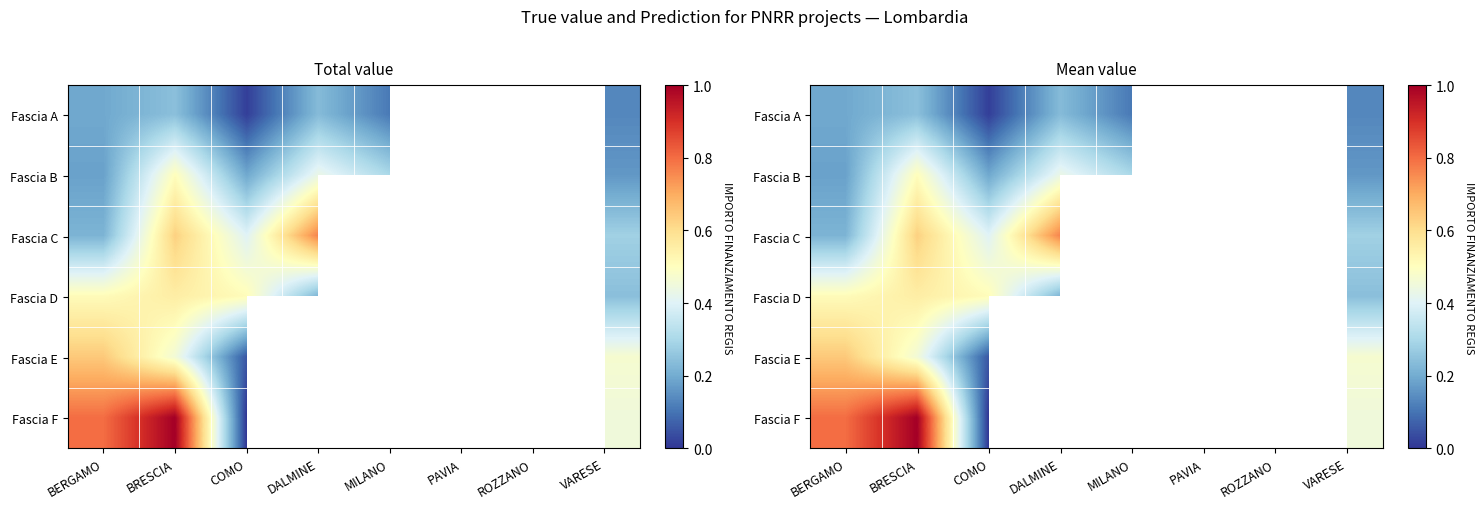

What is the difference between the highest and lowest values at VARESE?

0.3